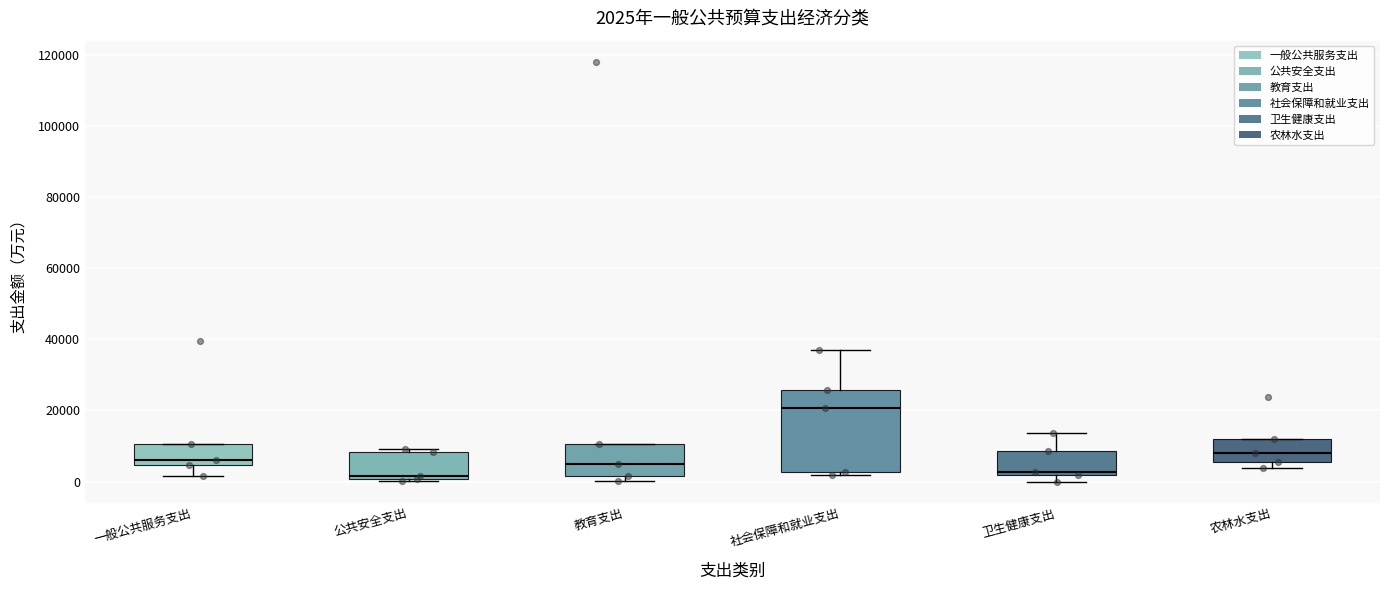

Comparing the boxes themselves (not the whiskers), which one is the tallest?

社会保障和就业支出